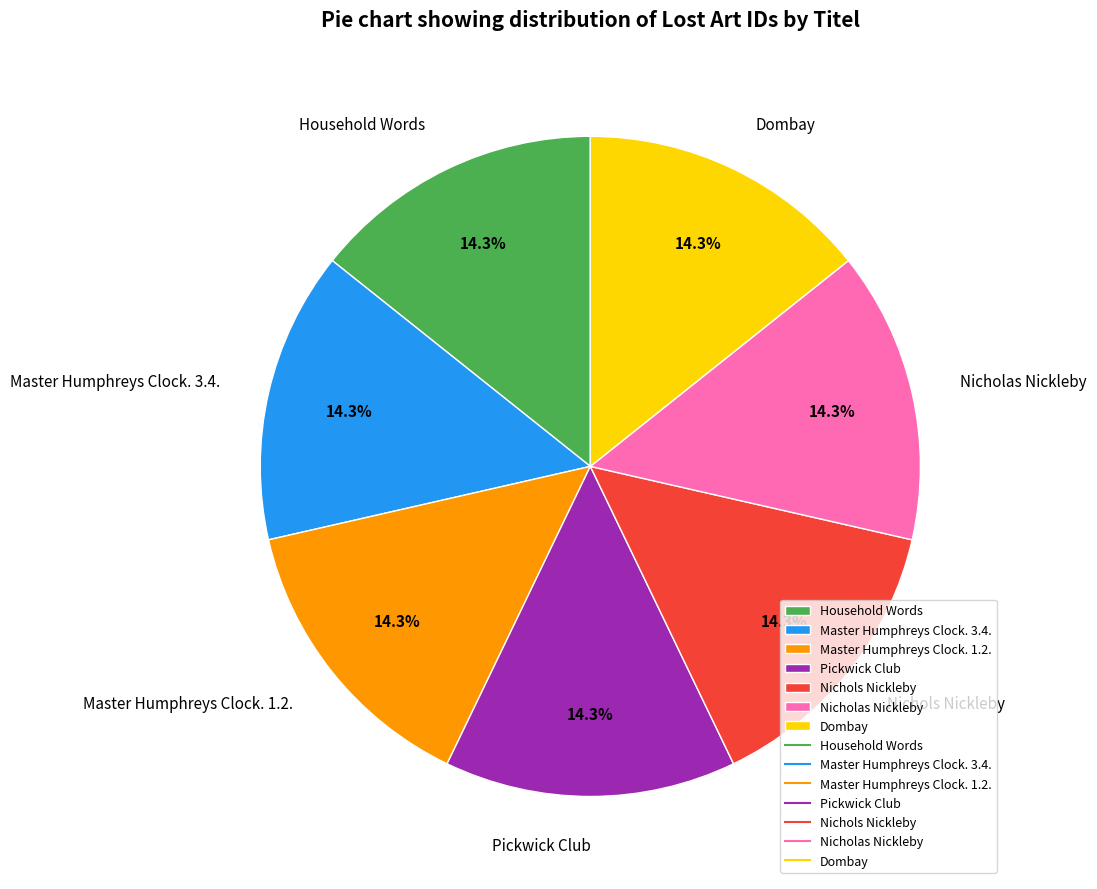

To the nearest percent, what portion does Household Words represent?

14%